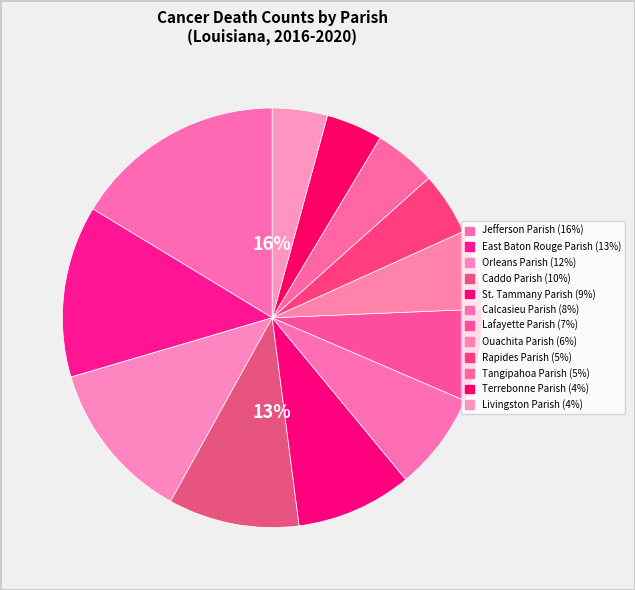

True or false: Caddo Parish accounts for 2% of the total.

False